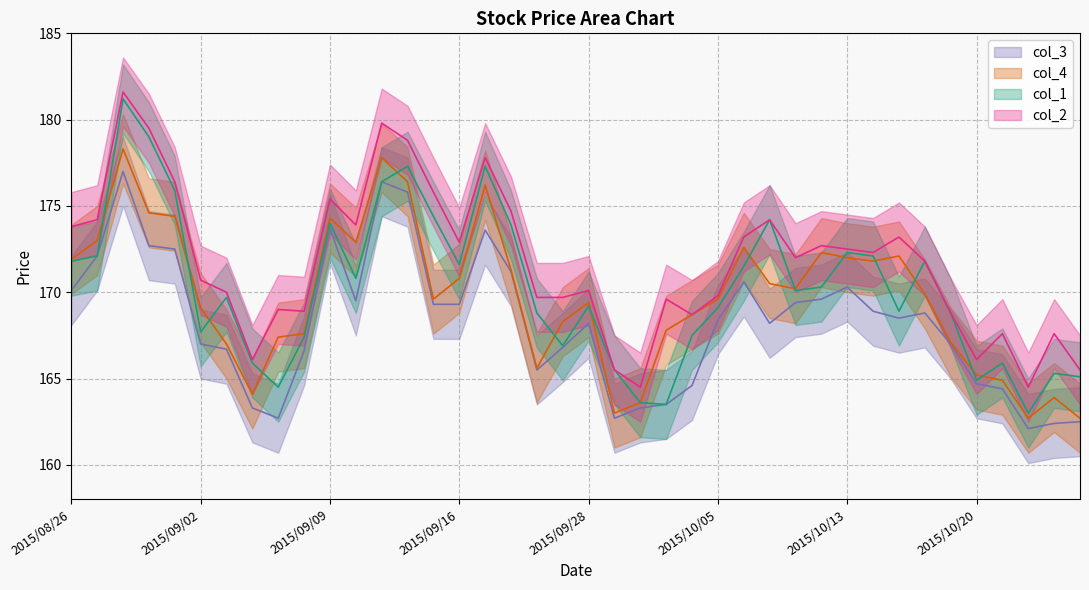

How many categories are shown in the chart?

40